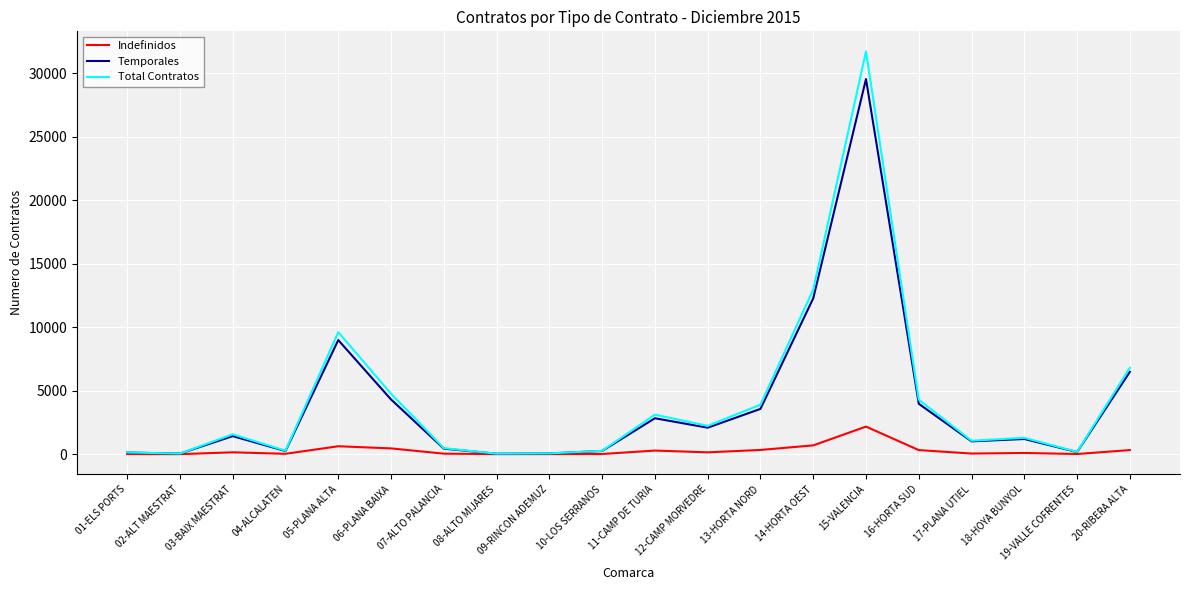

Which label corresponds to the largest value in the chart?

15-VALENCIA